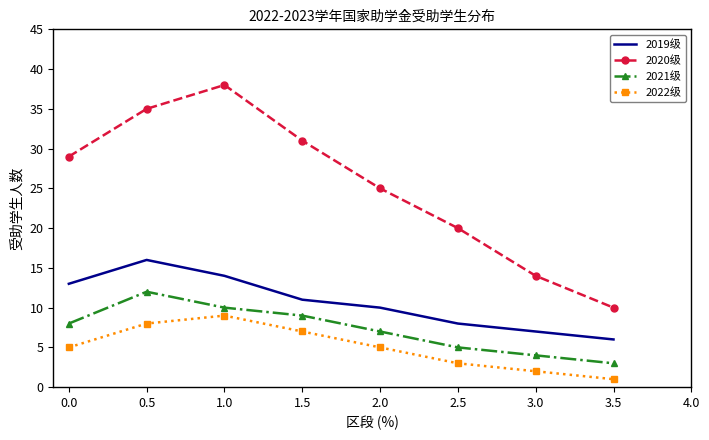

What is the sum of all 2019级 values?

85